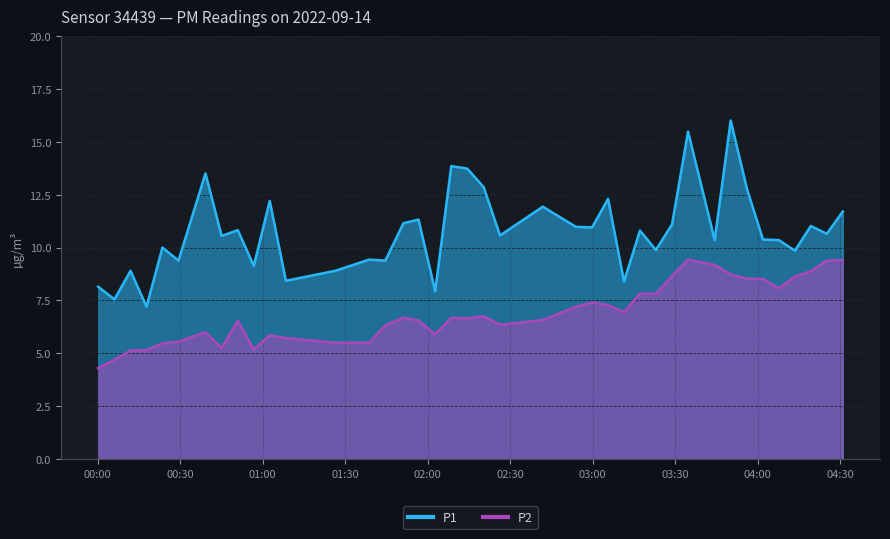

What is the maximum value for P1?

16.0